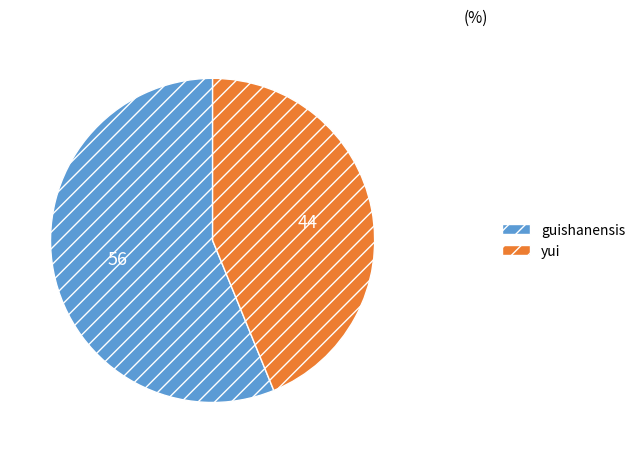

Which category has the biggest portion of the pie?

guishanensis